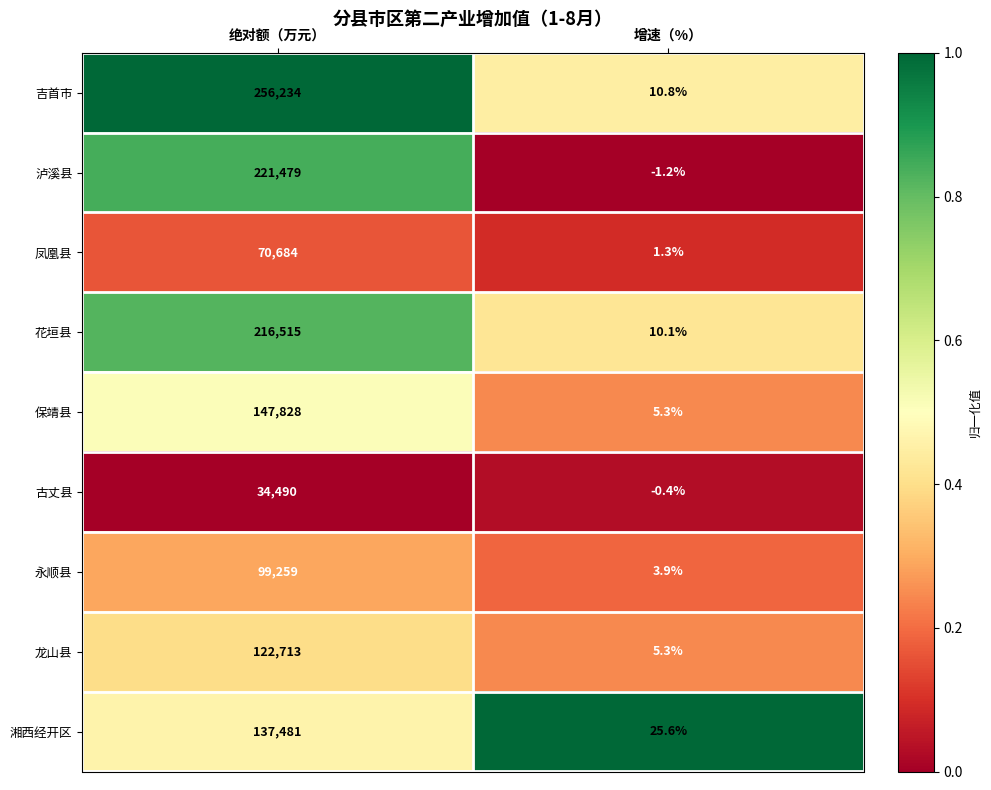

The 龙山县 series shows 209175.4 at 绝对额（万元）. True or false?

False